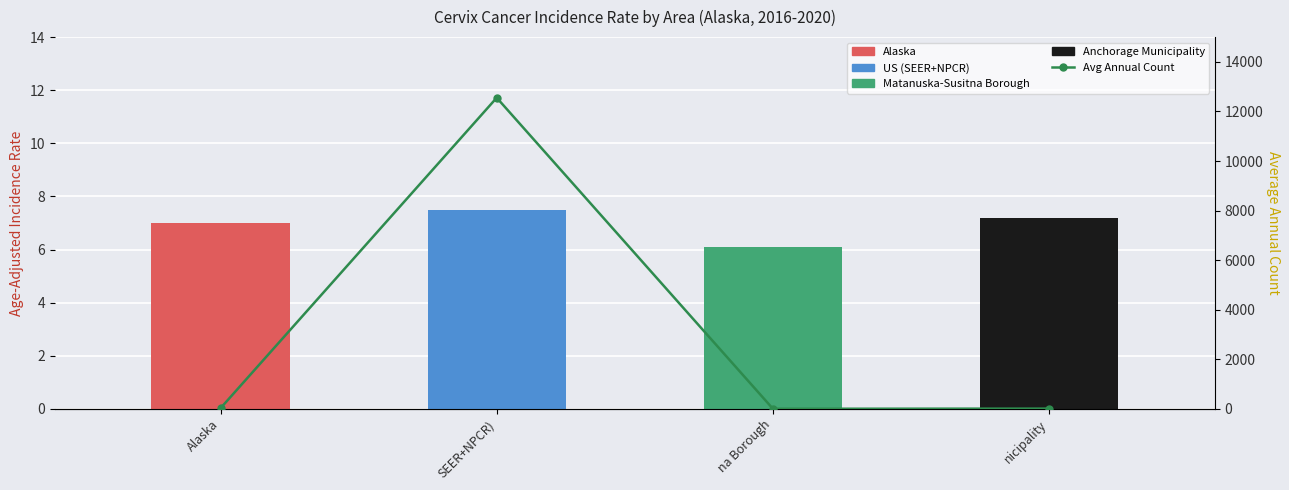

What is the sum of all values?

12591